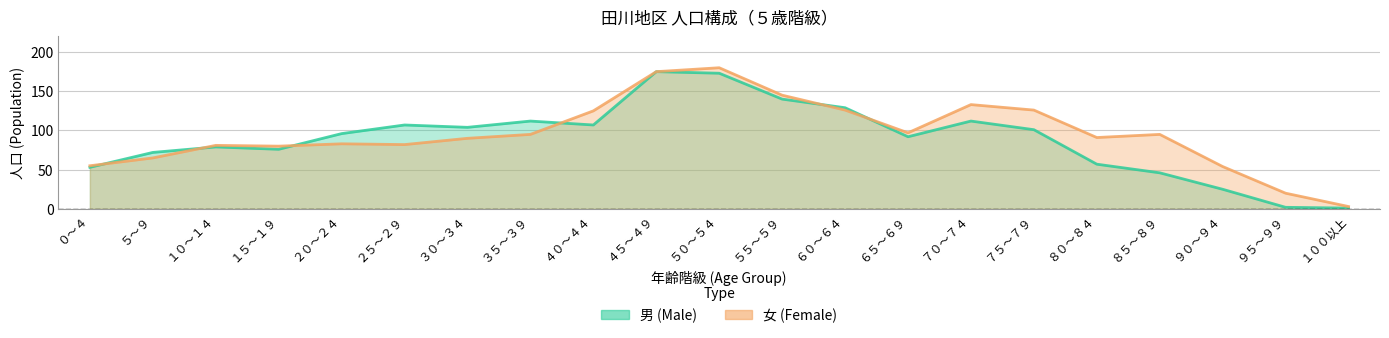

How many interior local peaks does the 女 (Female) series have?

5